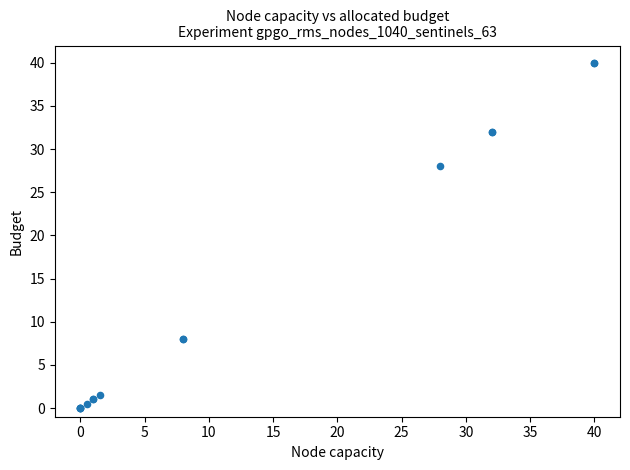

What Y value in the scatter plot is closest to 20?

28.0